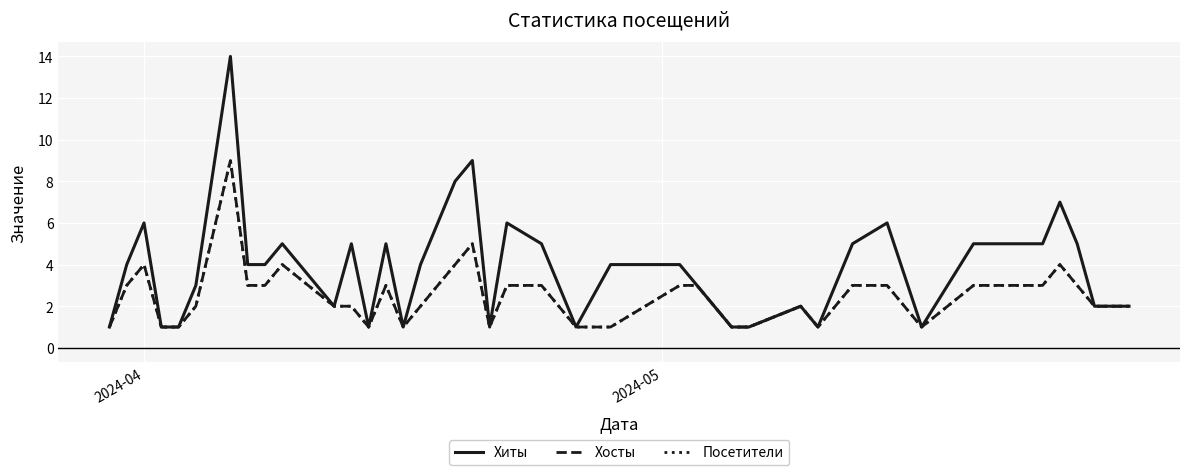

Does the chart display data point markers on the line(s)?

No